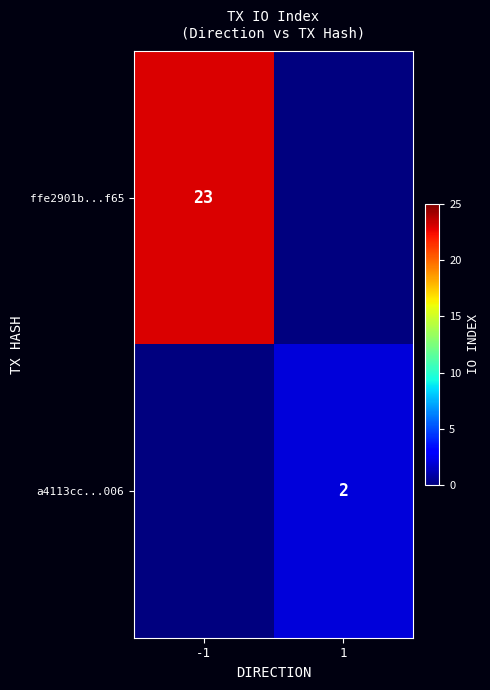

The value of a4113cc...006 at 1 is 1. True or false?

False